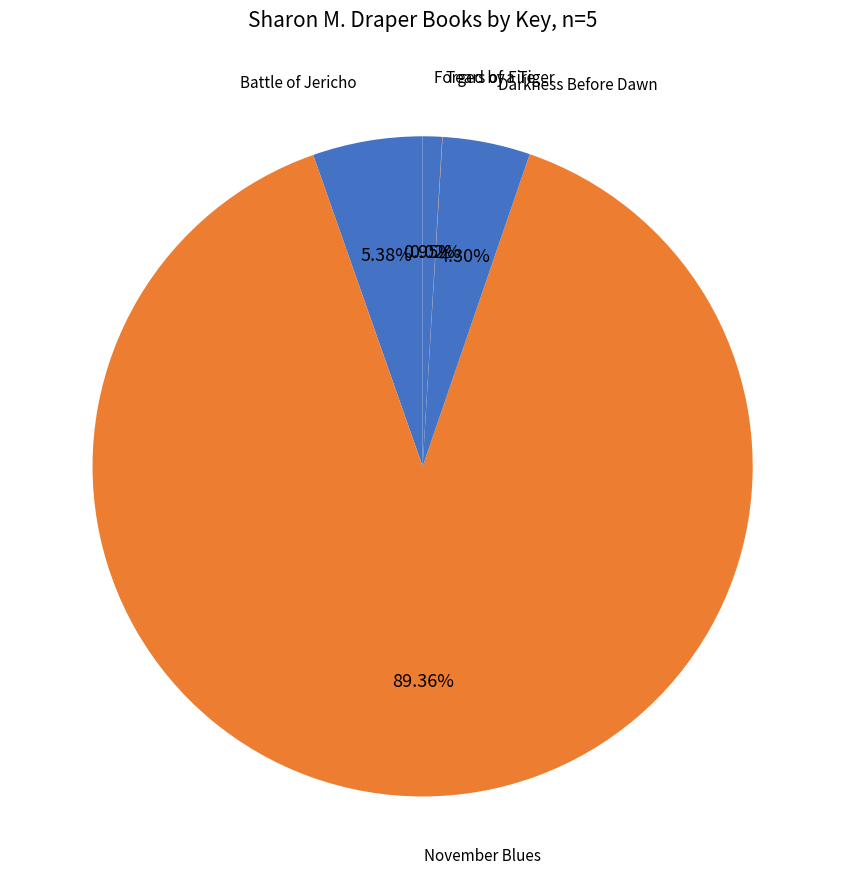

Which category accounts for the majority?

November Blues